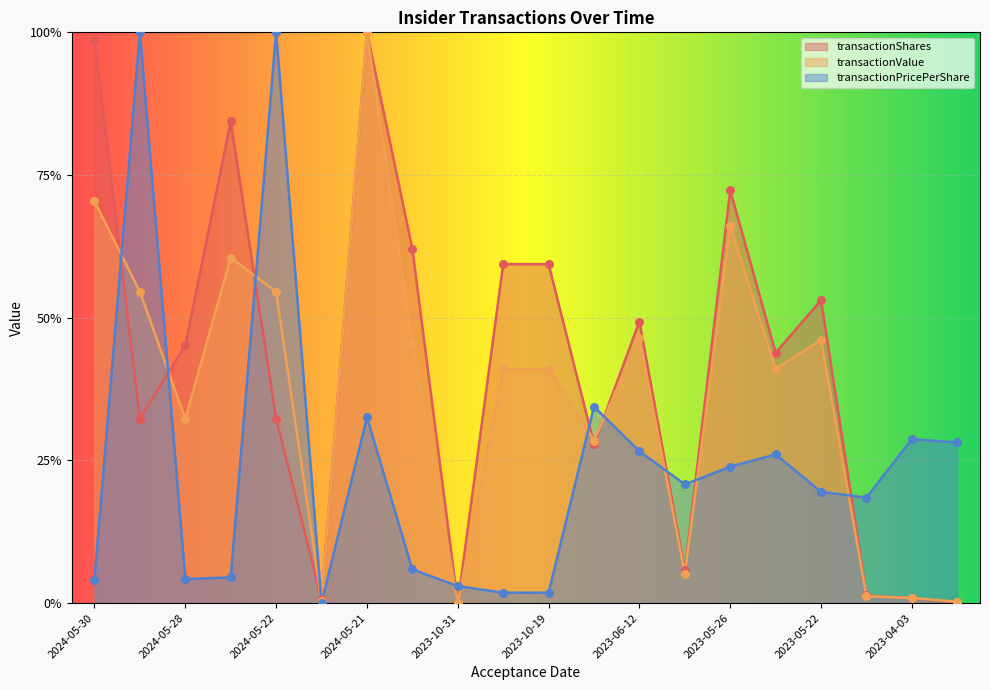

What are all the series names shown in the legend?

transactionShares, transactionValue, transactionPricePerShare